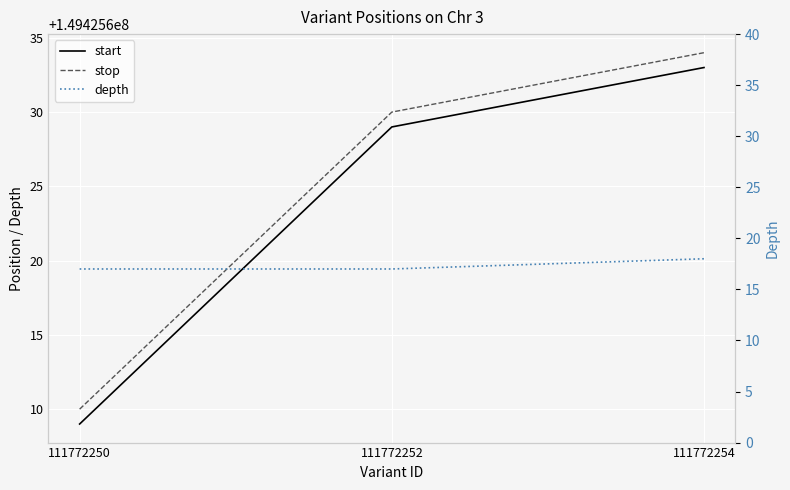

Count the depth values in the range 17 to 18.

3